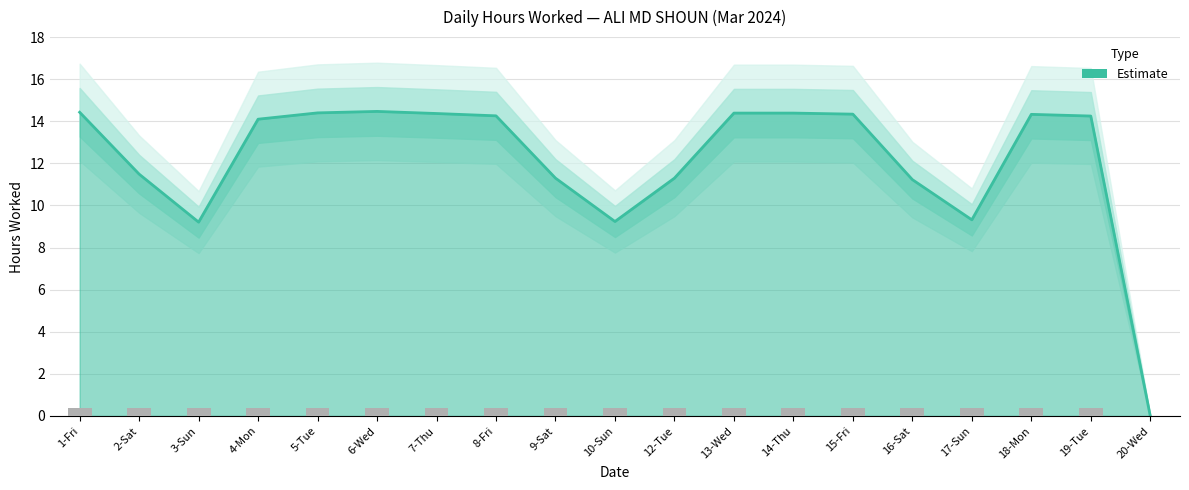

List the labels in order of value, smallest first.

20-Wed, 3-Sun, 10-Sun, 17-Sun, 16-Sat, 9-Sat, 12-Tue, 2-Sat, 4-Mon, 19-Tue, 8-Fri, 18-Mon, 15-Fri, 7-Thu, 13-Wed, 14-Thu, 5-Tue, 1-Fri, 6-Wed